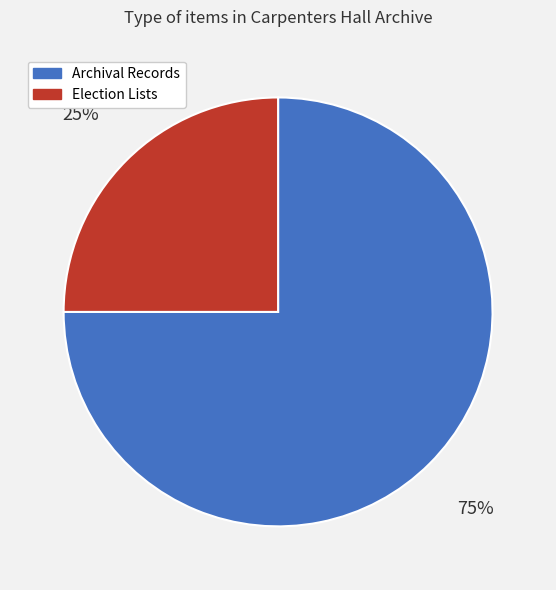

How many slices are in this pie chart?

2